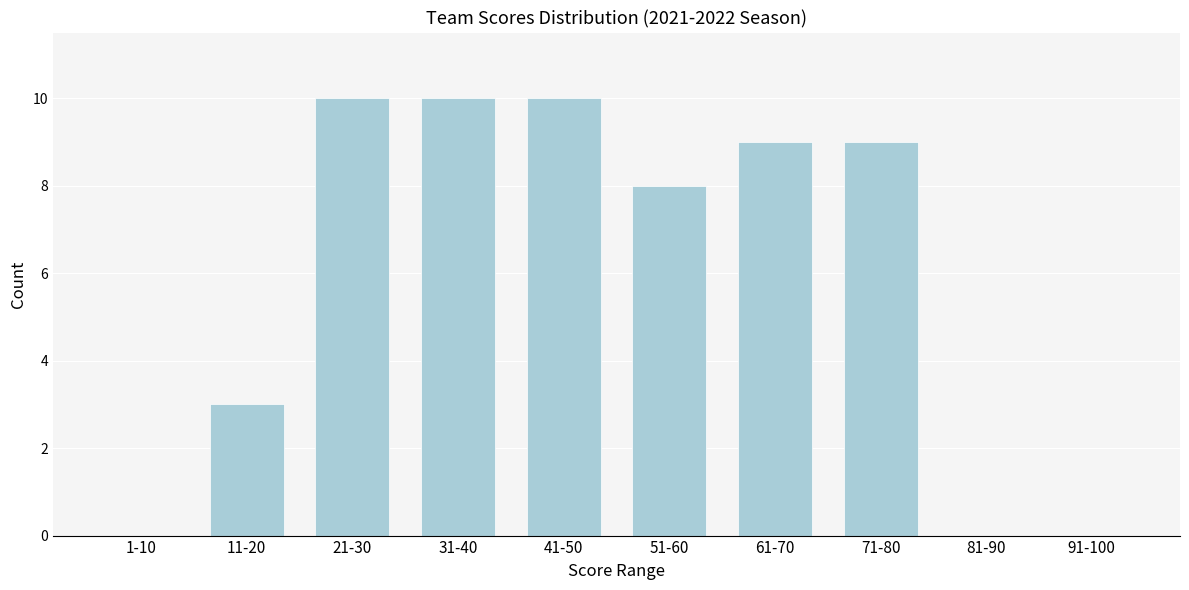

Reading right to left, what are all the values shown in this chart?

91-100=0	81-90=0	71-80=9	61-70=9	51-60=8	41-50=10	31-40=10	21-30=10	11-20=3	1-10=0